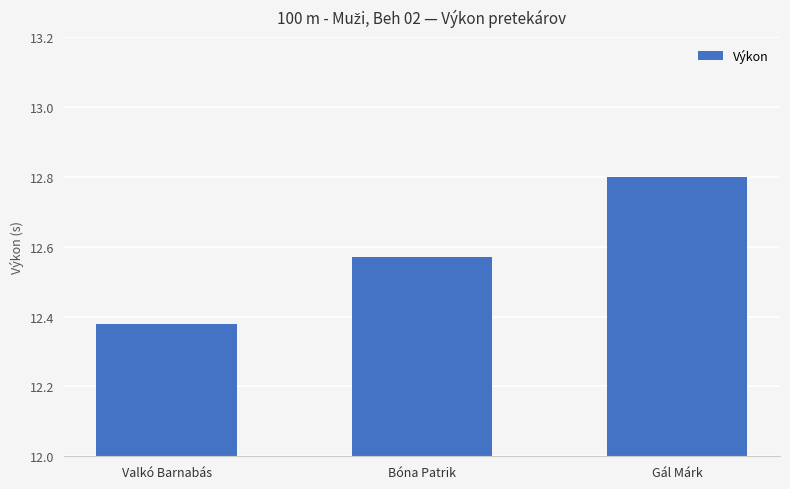

Which category has the lowest value across all series?

Valkó Barnabás